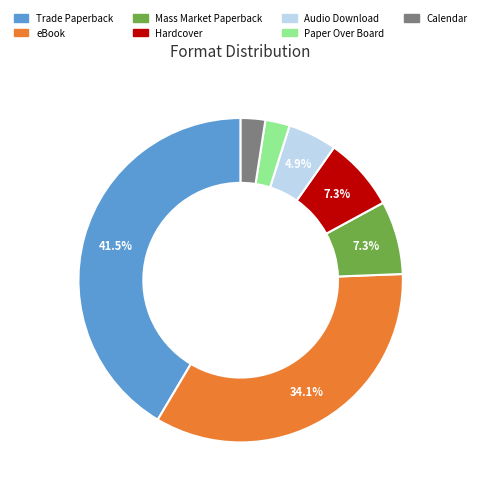

What is the largest slice in the pie chart?

Trade Paperback